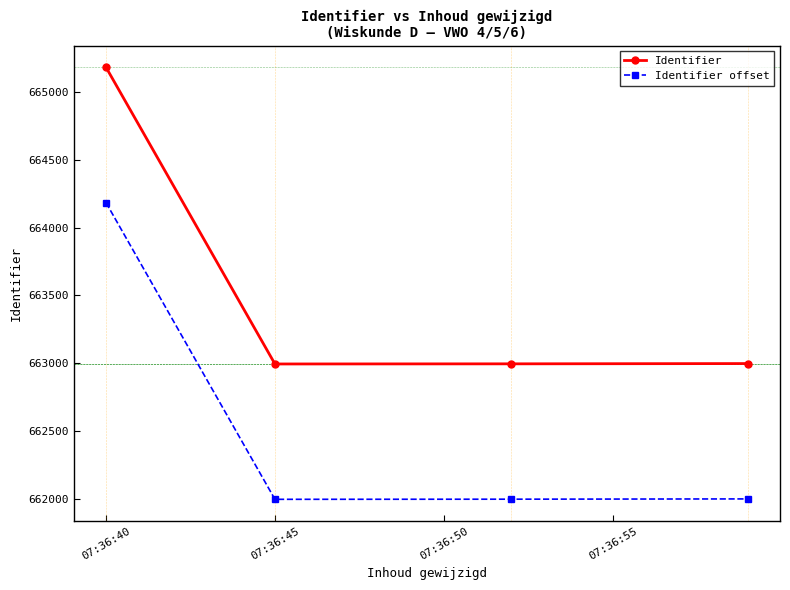

True or false: Identifier and Identifier offset cross at least once.

False